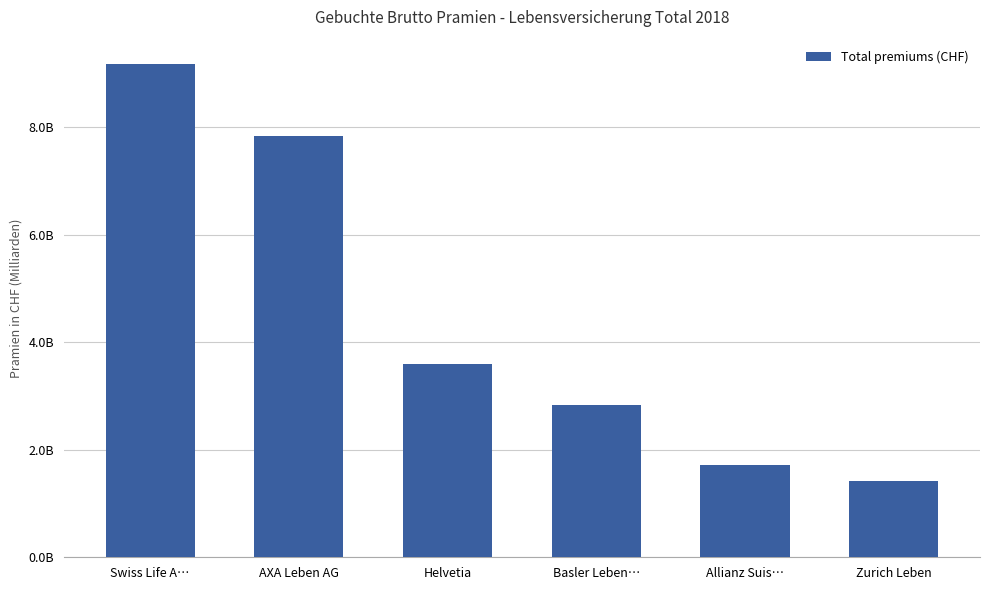

Read the value at Zurich Leben, to the nearest 10.

1412260990